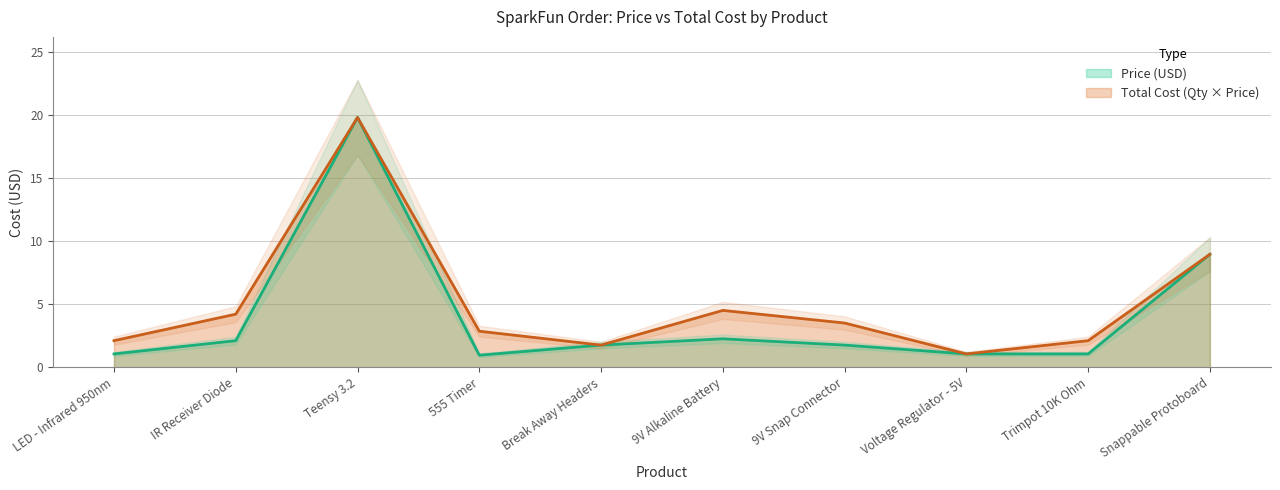

What is the average value of the Price (USD) series?

4.1